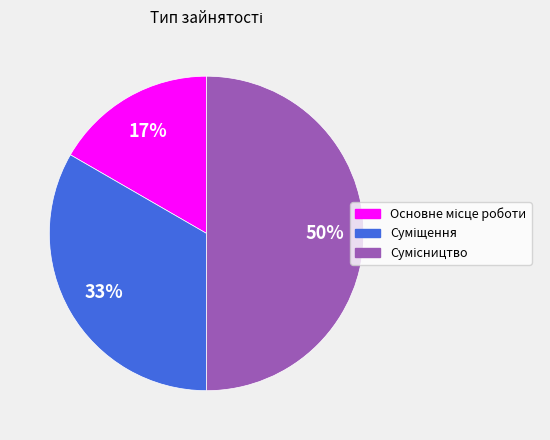

To the nearest percent, what is the difference between the largest and smallest slice percentages?

33%